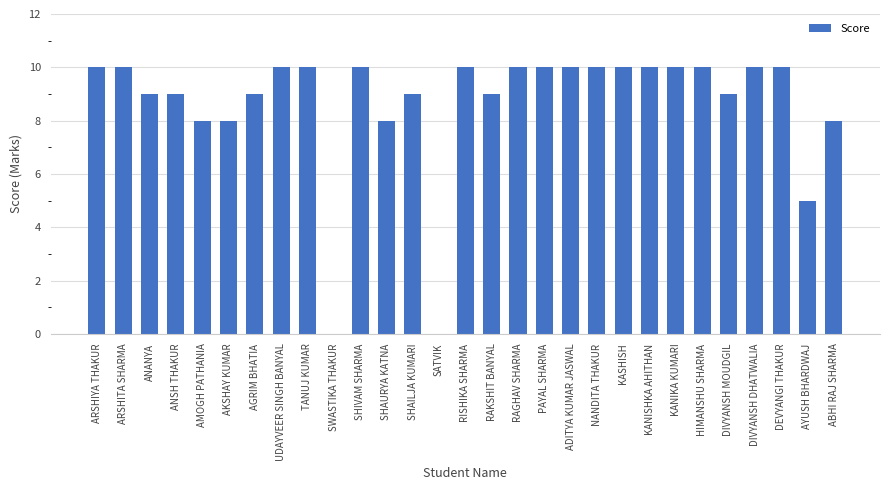

What is the sum of the values at UDAYVEER SINGH BANYAL and KANIKA KUMARI?

20